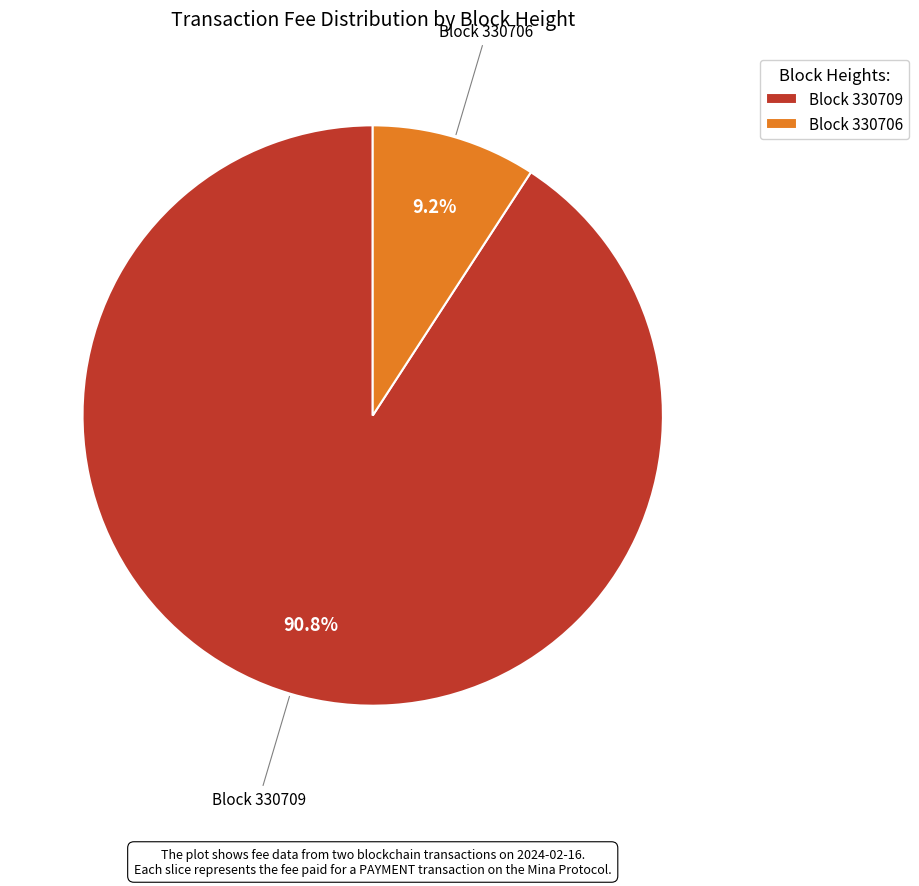

Which slice is the smallest?

Block 330706